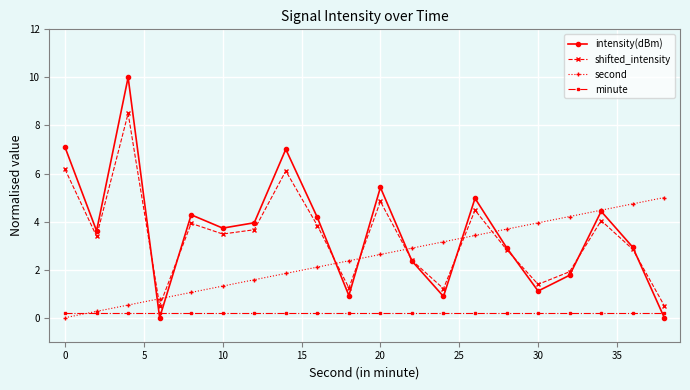

Which series has the largest total across all categories?

intensity(dBm)